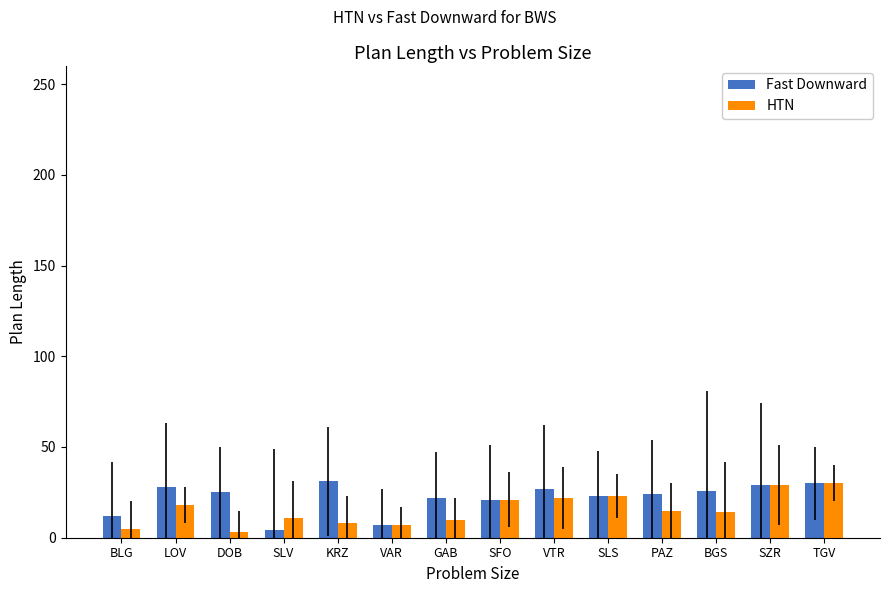

What is the sum of the HTN values at BGS and GAB?

24